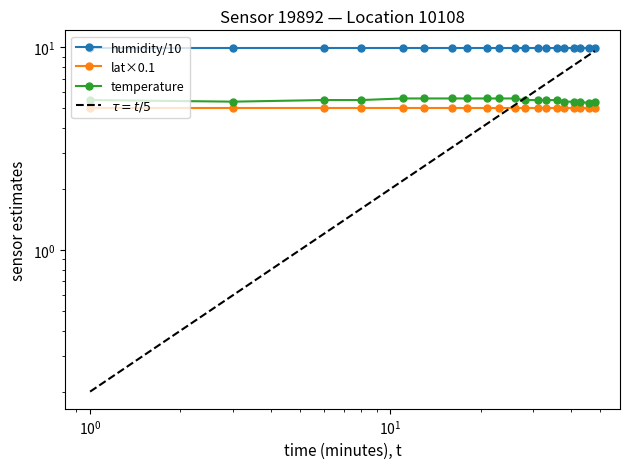

Reading right to left, list all the values displayed in this chart.

humidity/10: 10.0	10.0	10.0	10.0	10.0	10.0	10.0	10.0	10.0	10.0	10.0	10.0	10.0	10.0	10.0	10.0	10.0	10.0	10.0	10.0
lat×0.1: 5.0	5.0	5.0	5.0	5.0	5.0	5.0	5.0	5.0	5.0	5.0	5.0	5.0	5.0	5.0	5.0	5.0	5.0	5.0	5.0
temperature: 5.4	5.3	5.4	5.4	5.4	5.5	5.5	5.5	5.5	5.6	5.6	5.6	5.6	5.6	5.6	5.6	5.5	5.5	5.4	5.5
$\tau = t/5$: 9.6	9.2	8.6	8.2	7.6	7.2	6.6	6.2	5.6	5.2	4.6	4.2	3.6	3.2	2.6	2.2	1.6	1.2	0.6	0.2